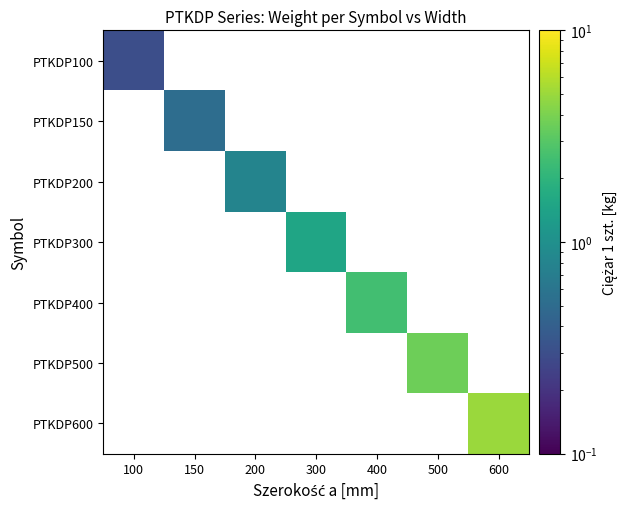

How many series are shown in this chart?

7